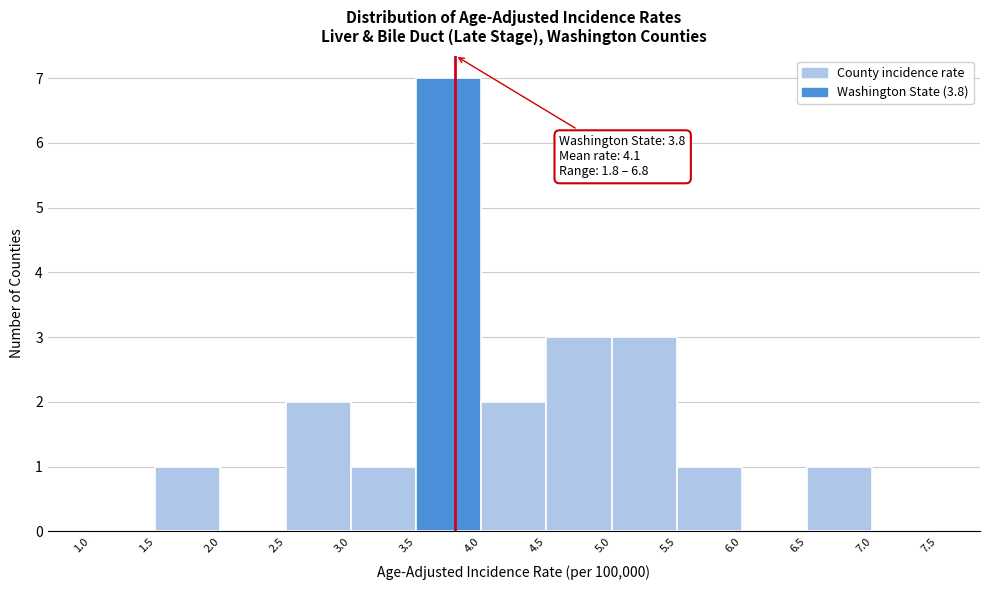

Over which range of the x-axis is the bar tallest?

3.5 to 4.0